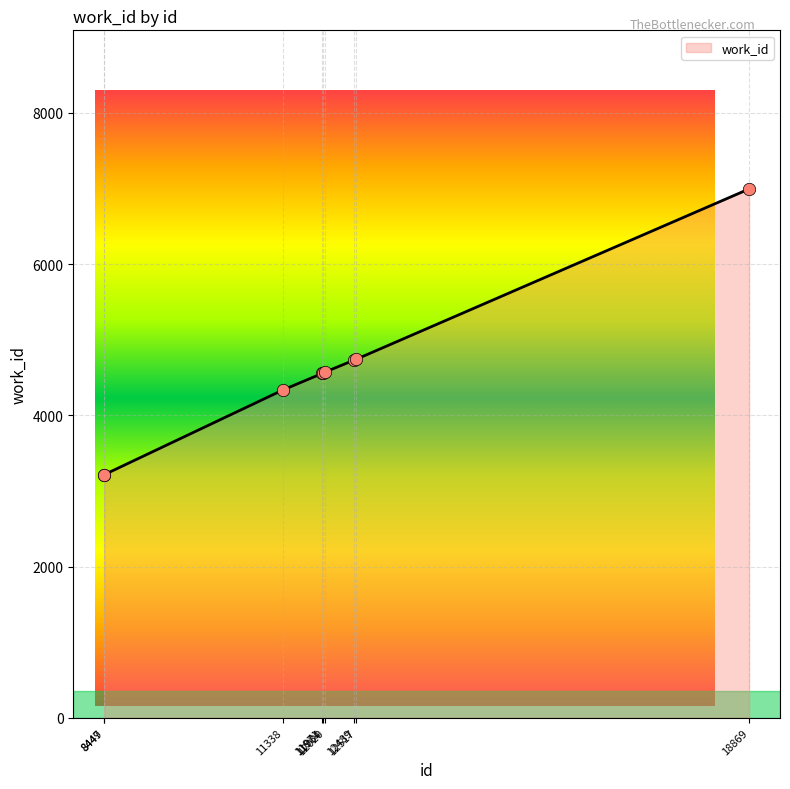

Approximately how many times larger is the value at 18869 compared to 12489?

1.5